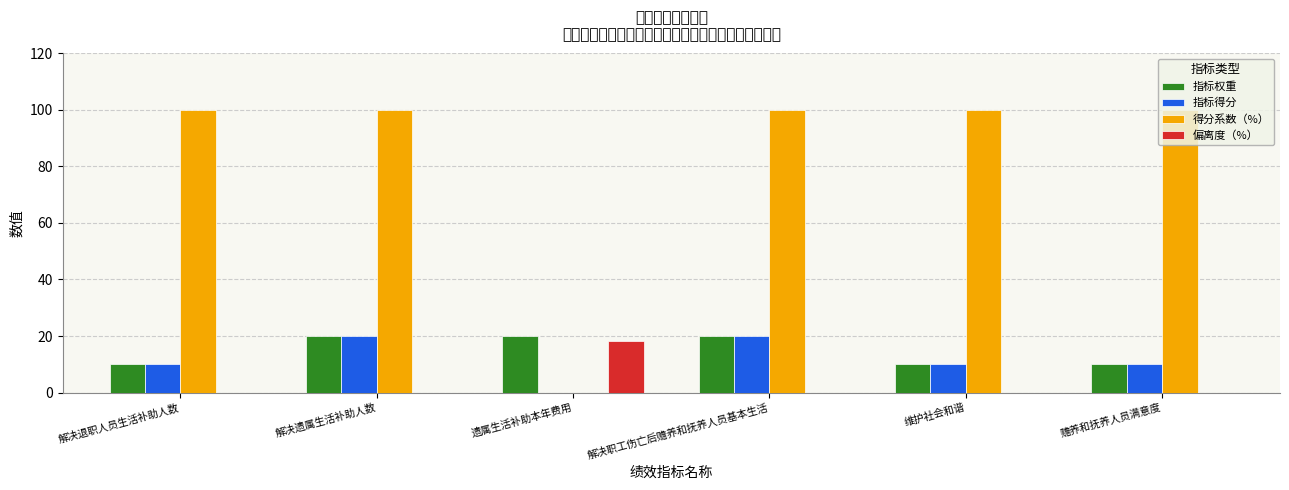

What is the label of the 4th bar from the left?

解决职工伤亡后赡养和抚养人员基本生活